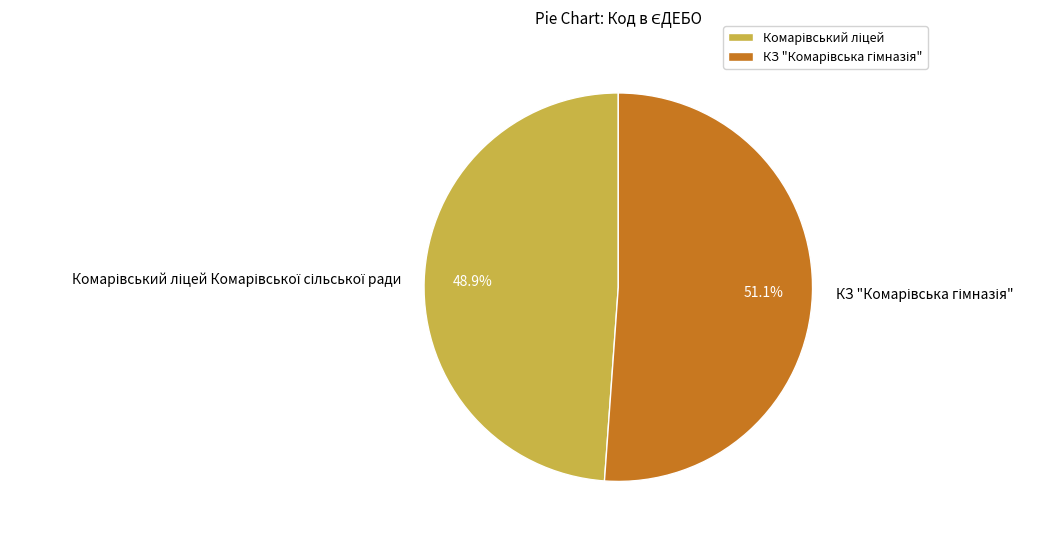

Does any single category account for the majority?

Yes